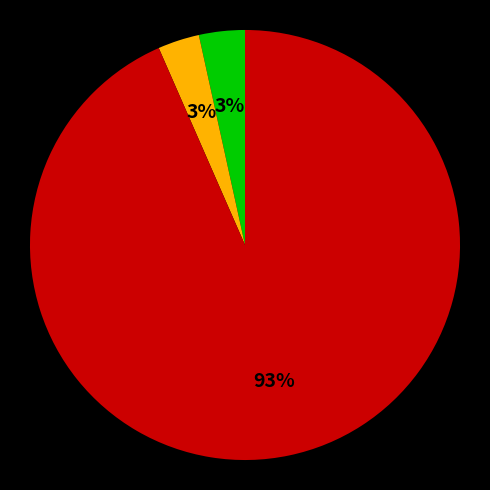

To the nearest percent, what is the average slice percentage?

33%